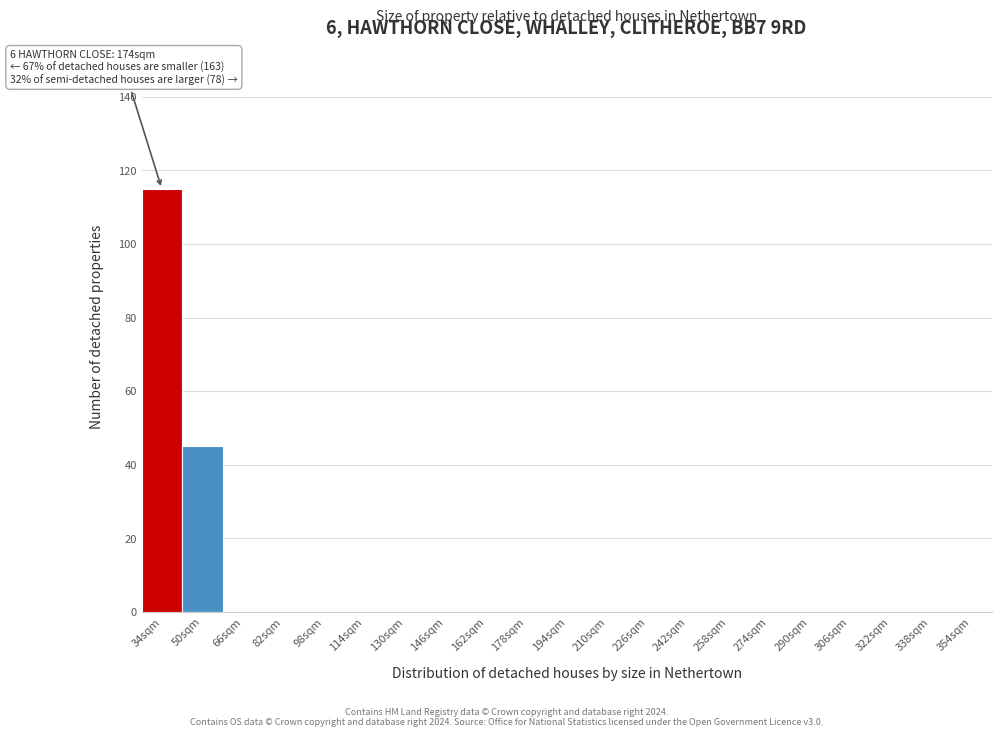

Reading left to right, extract all data points from this chart.

34sqm=115	50sqm=45	66sqm=0	82sqm=0	98sqm=0	114sqm=0	130sqm=0	146sqm=0	162sqm=0	178sqm=0	194sqm=0	210sqm=0	226sqm=0	242sqm=0	258sqm=0	274sqm=0	290sqm=0	306sqm=0	322sqm=0	338sqm=0	354sqm=0